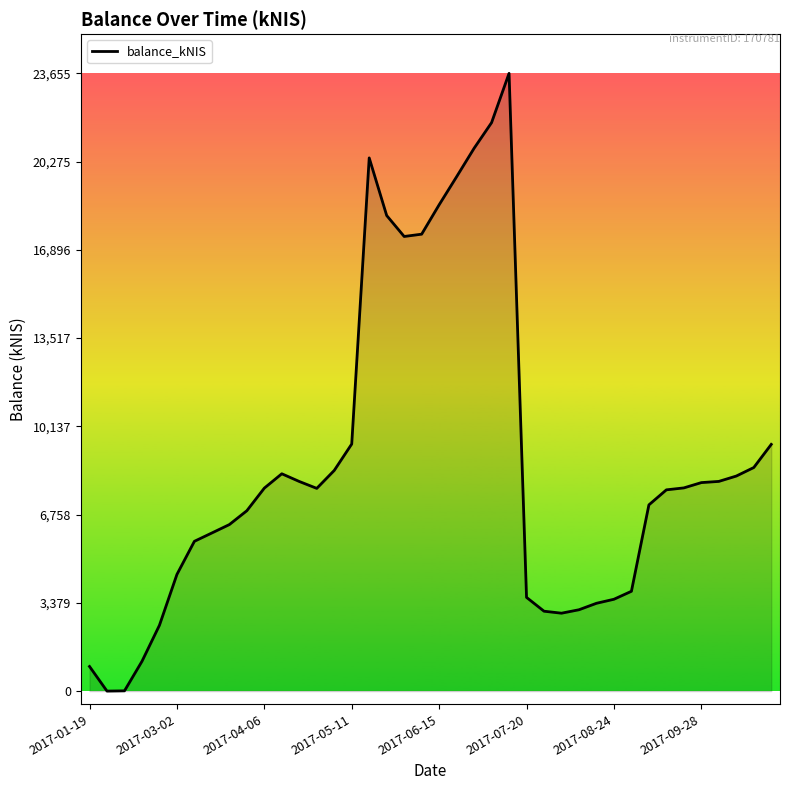

What is the greatest value displayed?

23655.3